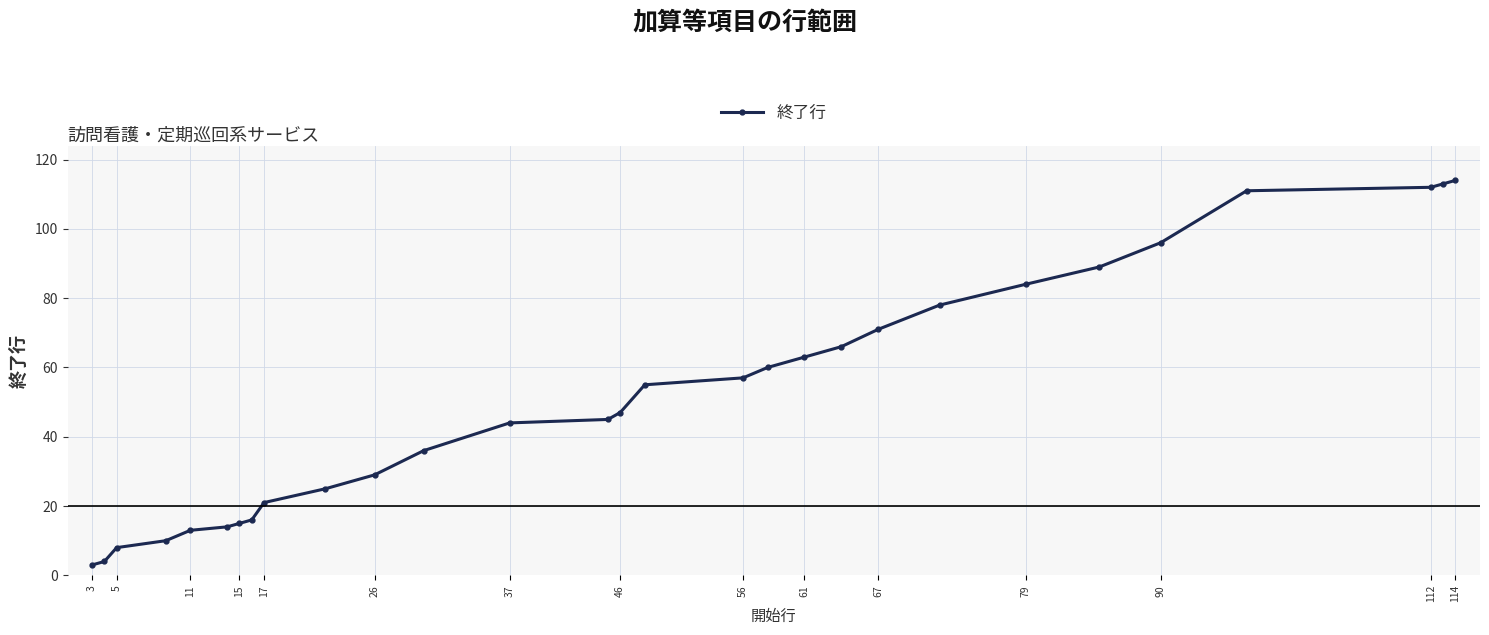

Reading left to right, list all the values displayed in this chart.

3	4	8	10	13	14	15	16	21	25	29	36	44	45	47	55	57	60	63	66	71	78	84	89	96	111	112	113	114